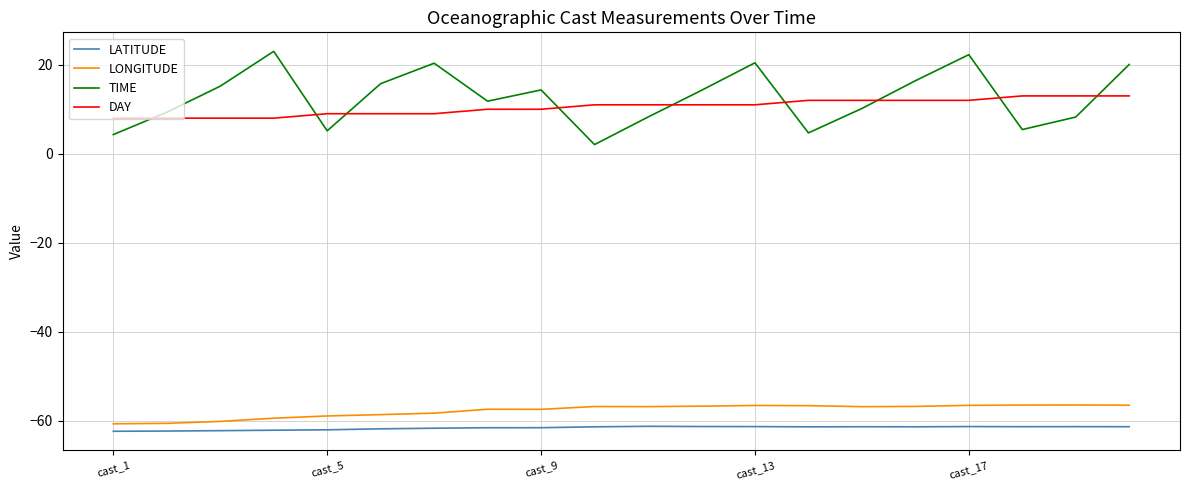

What is the minimum value shown in the chart?

-62.4